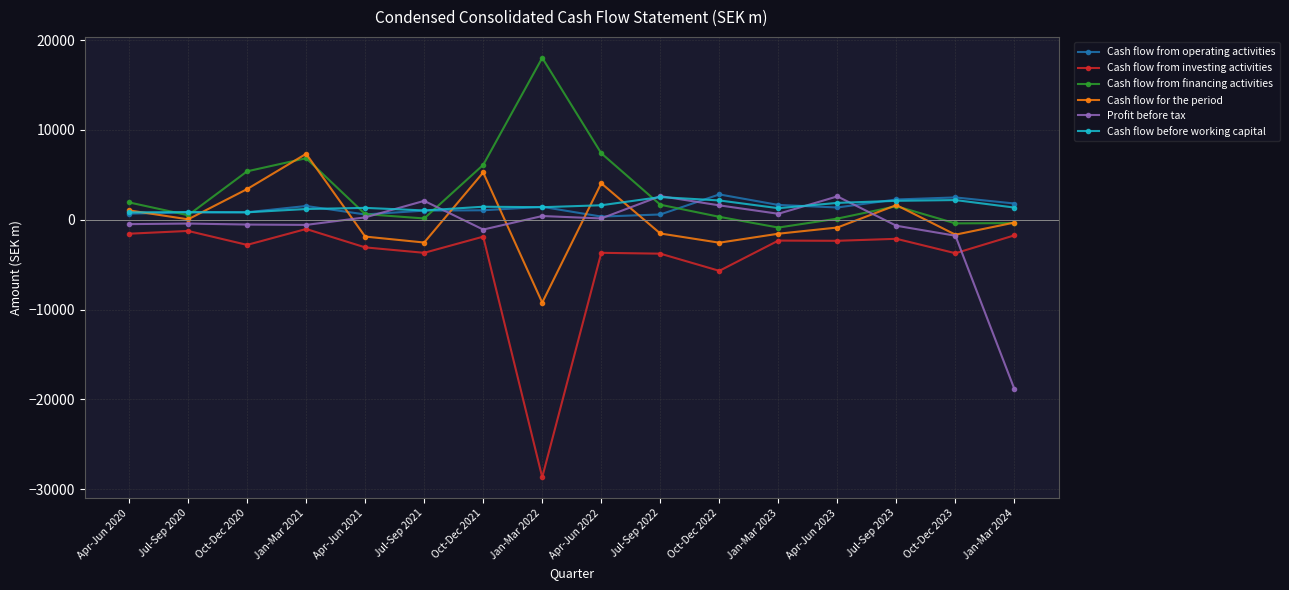

Count the number of categories in the chart.

16